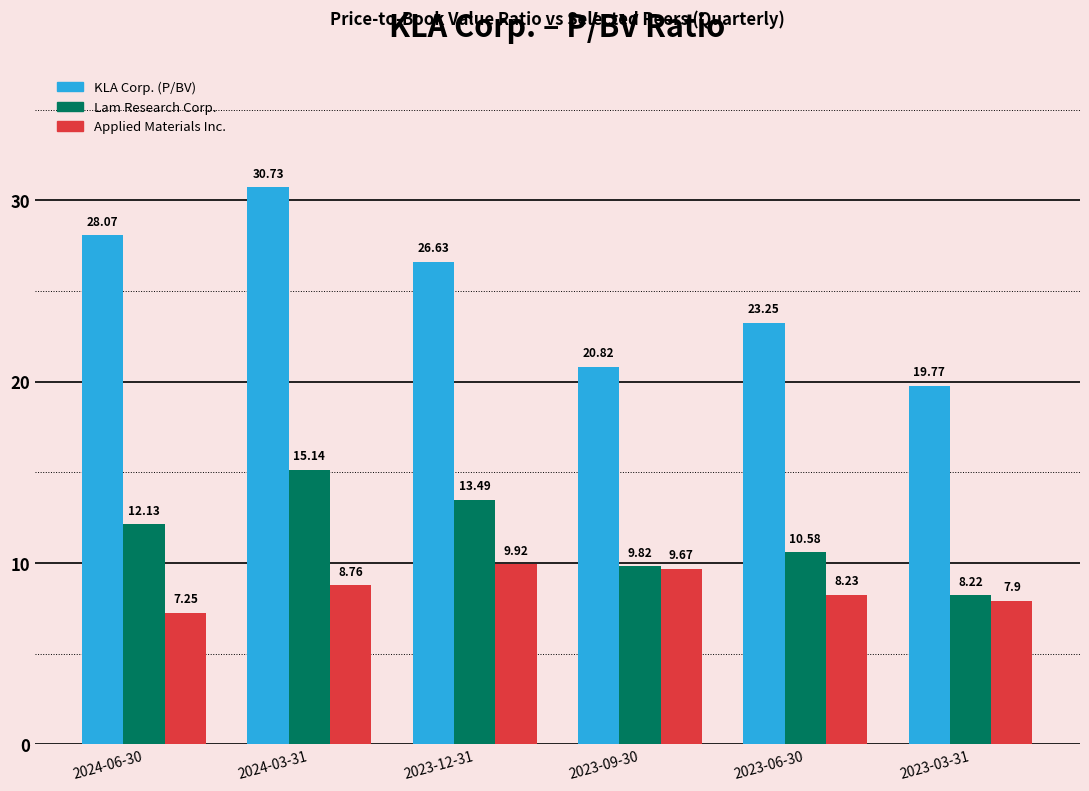

What are all the series names shown in the legend?

KLA Corp. (P/BV), Lam Research Corp., Applied Materials Inc.